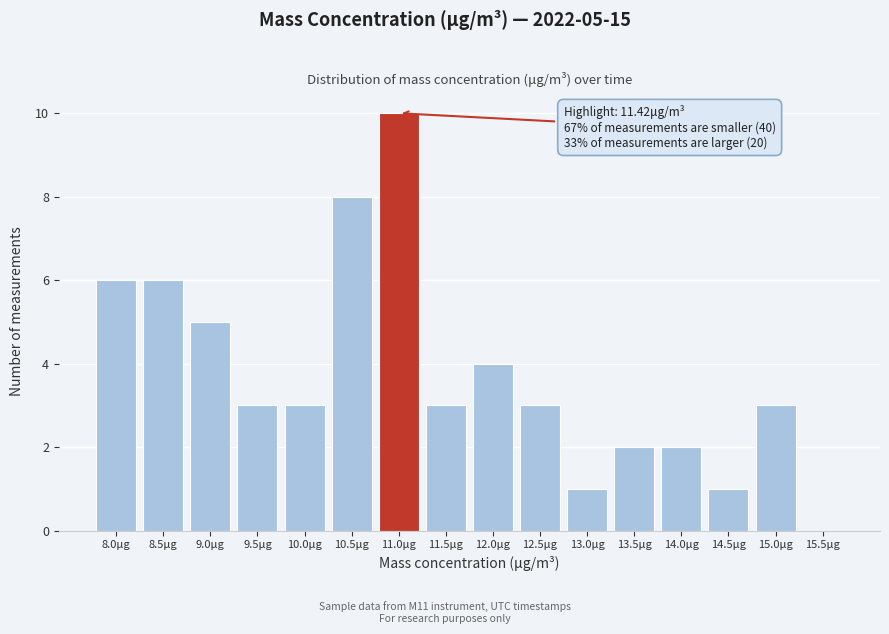

Reading left to right, extract all data points from this chart.

8.0μg=6	8.5μg=6	9.0μg=5	9.5μg=3	10.0μg=3	10.5μg=8	11.0μg=10	11.5μg=3	12.0μg=4	12.5μg=3	13.0μg=1	13.5μg=2	14.0μg=2	14.5μg=1	15.0μg=3	15.5μg=0